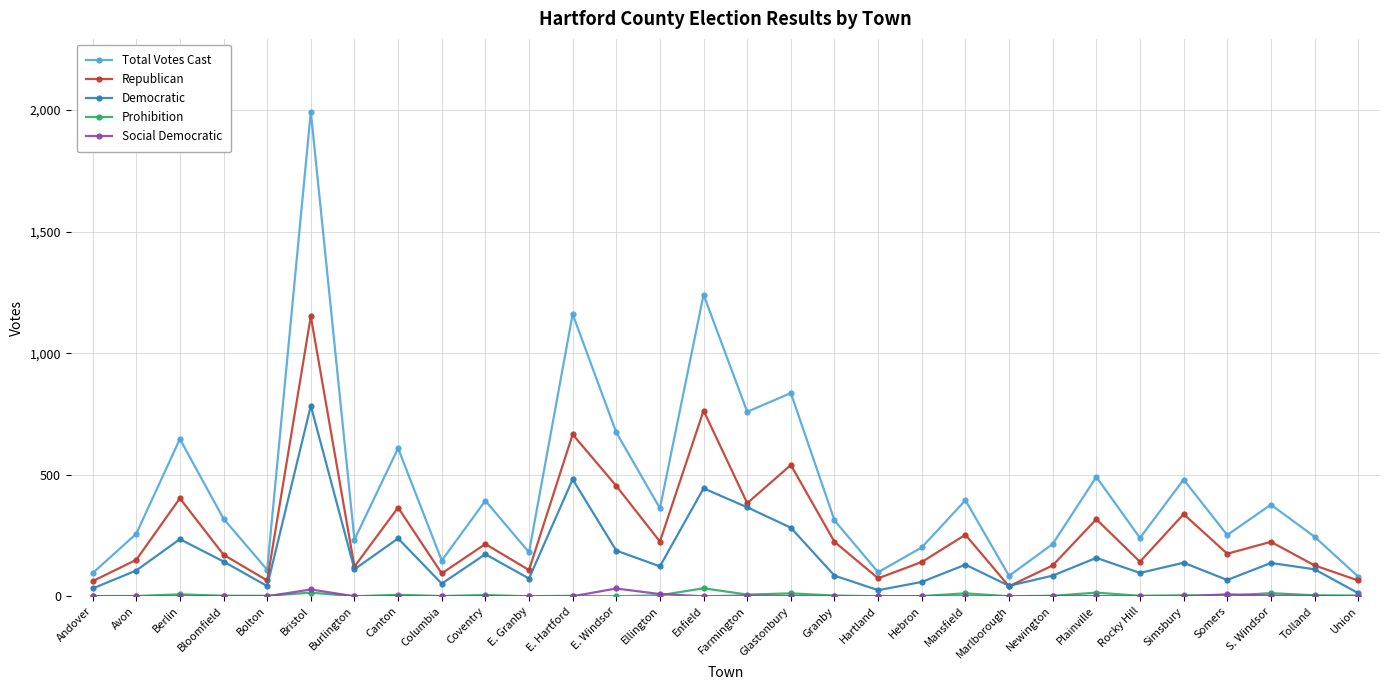

What is the difference between the maximum and minimum values in the Republican series?

1111